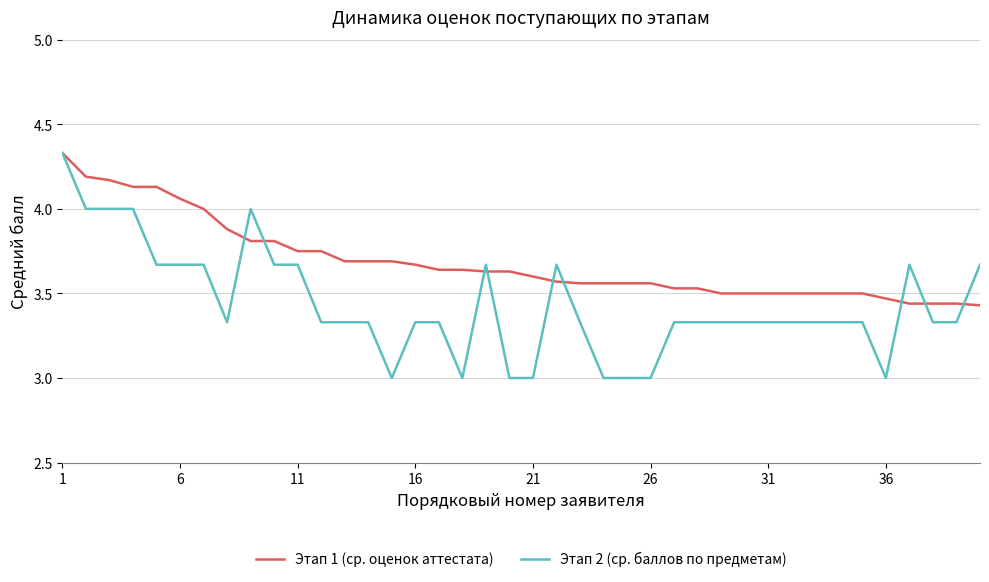

What is the smallest value displayed?

3.0